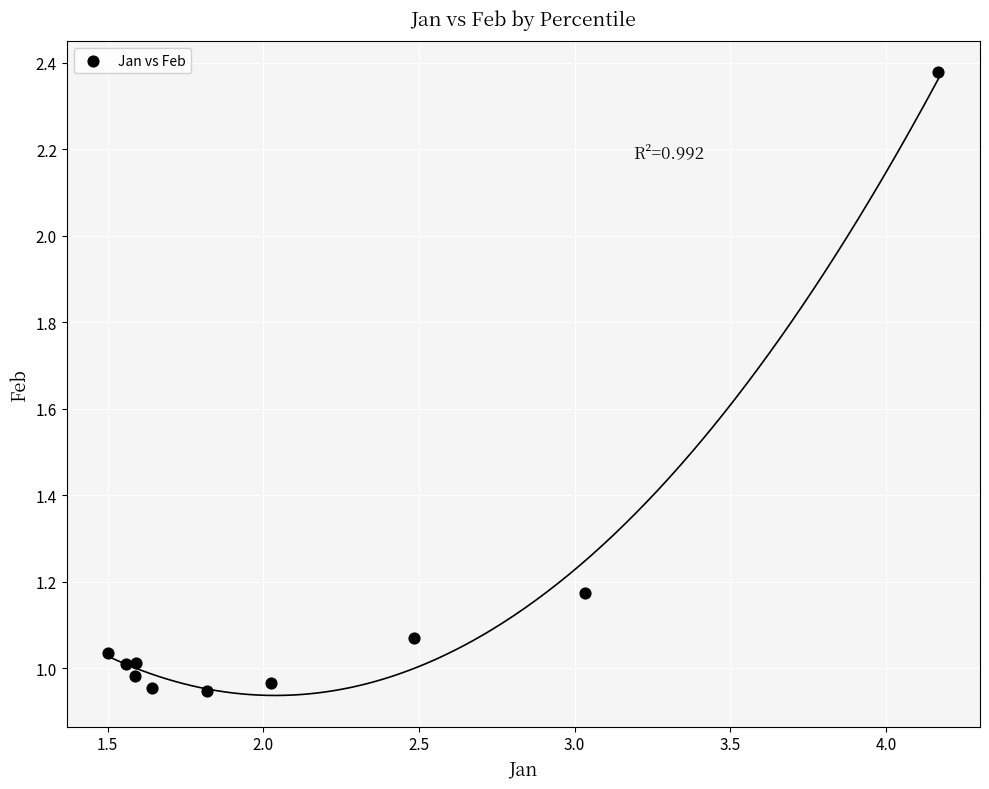

What is the range of X values (max minus min)?

2.7